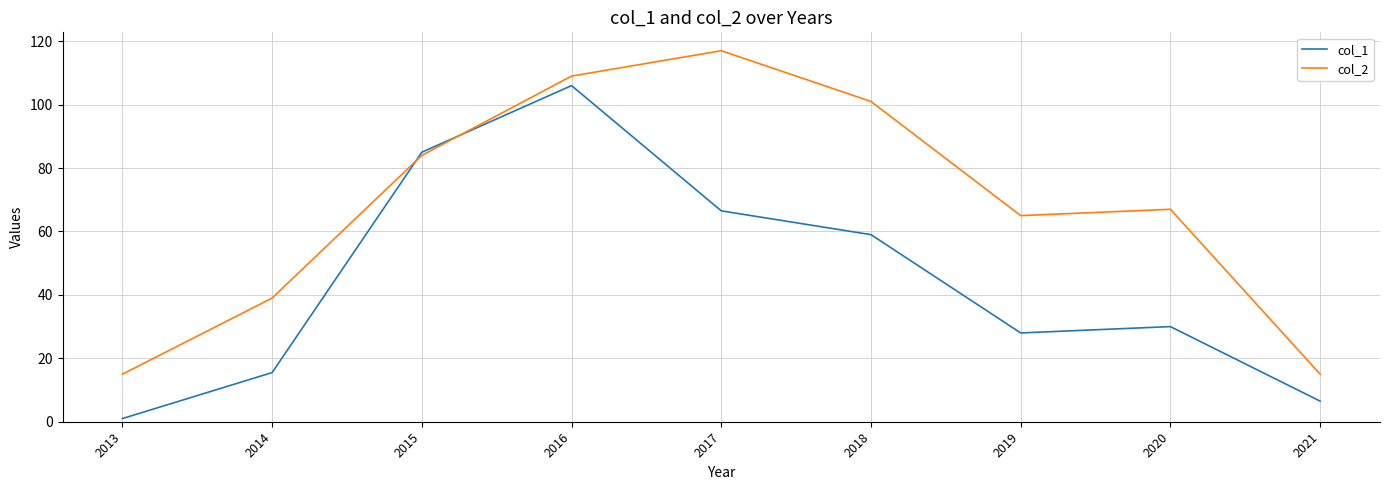

What is the spread (max minus min) of values at 2016?

3.0